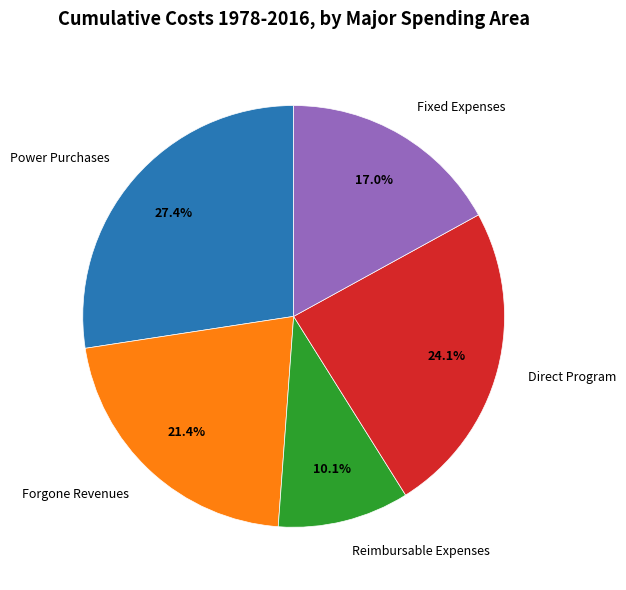

Which slice is the smallest?

Reimbursable Expenses